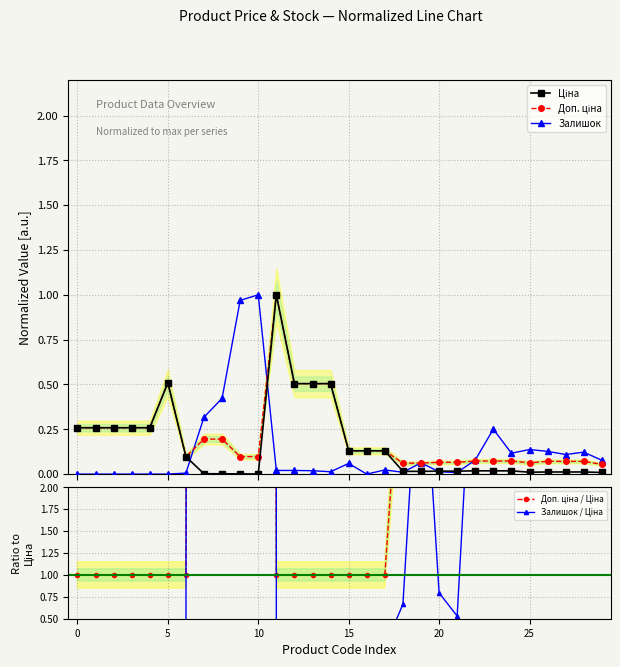

How many interior local valleys does the Залишок series have?

6